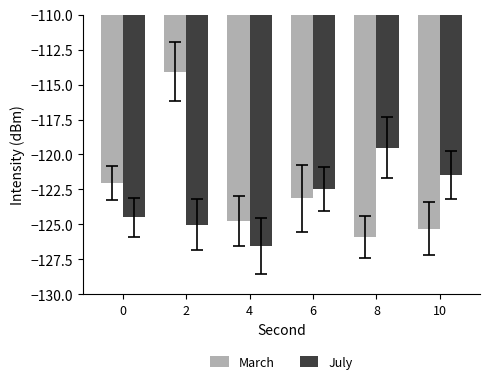

Rank the series by their maximum value, from highest to lowest.

March, July